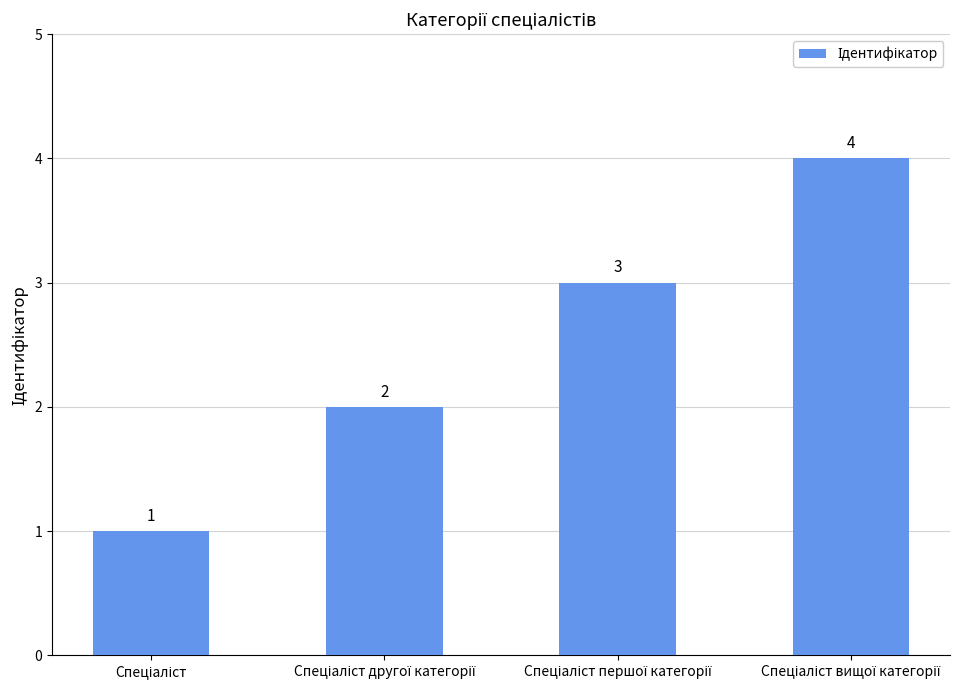

What is the sum of all values?

10